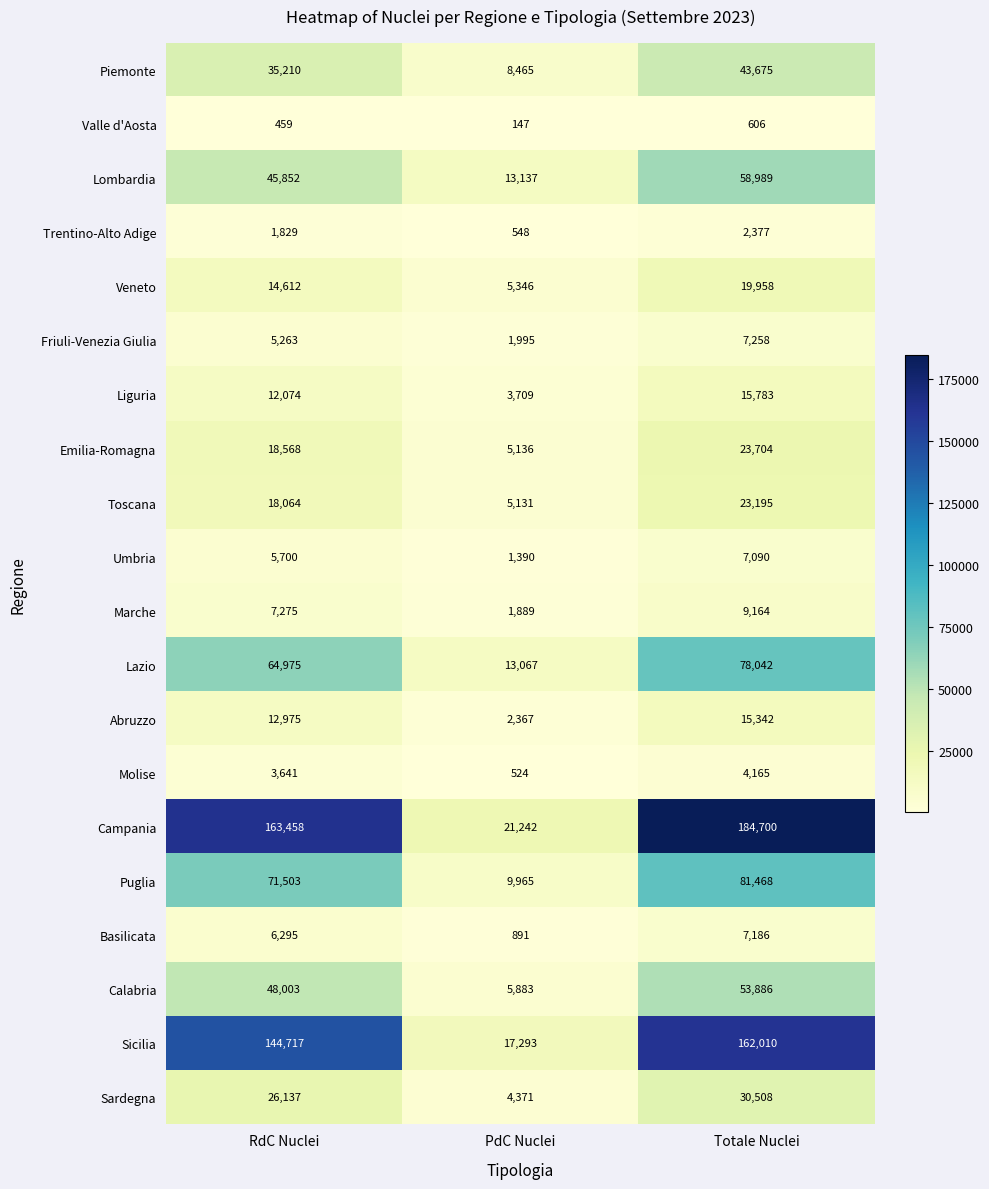

Which series changed the most between RdC Nuclei and PdC Nuclei?

Campania